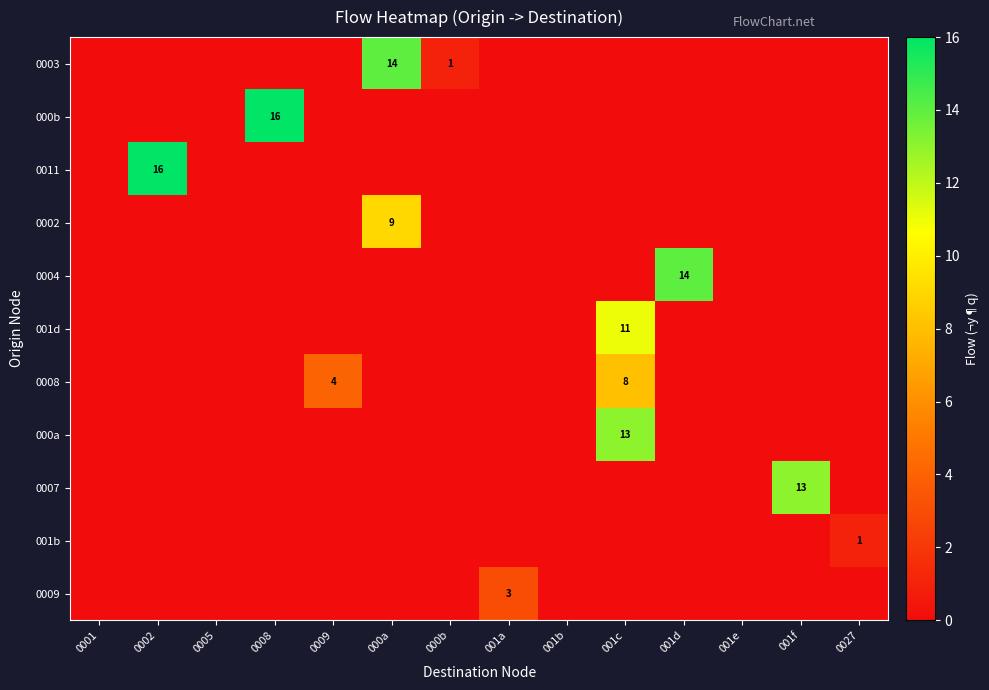

At which label does 0008 reach its minimum?

0001